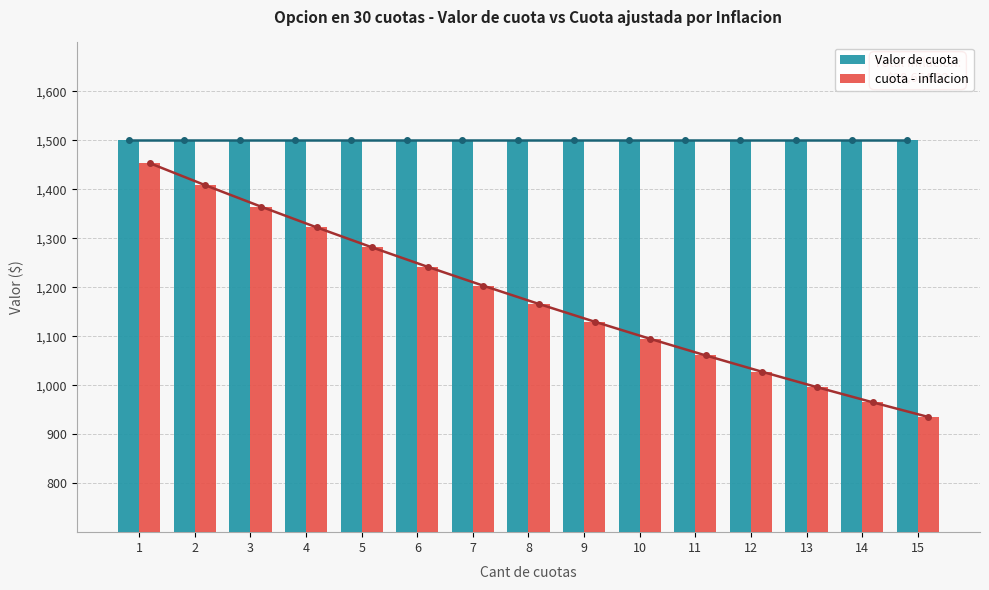

Reading left to right, extract all data points from this chart.

Valor de cuota: 1500.0	1500.0	1500.0	1500.0	1500.0	1500.0	1500.0	1500.0	1500.0	1500.0	1500.0	1500.0	1500.0	1500.0	1500.0
cuota - inflacion: 1453.5	1408.4	1364.8	1322.4	1281.4	1241.7	1203.2	1165.9	1129.7	1094.7	1060.8	1027.9	996.0	965.1	935.2